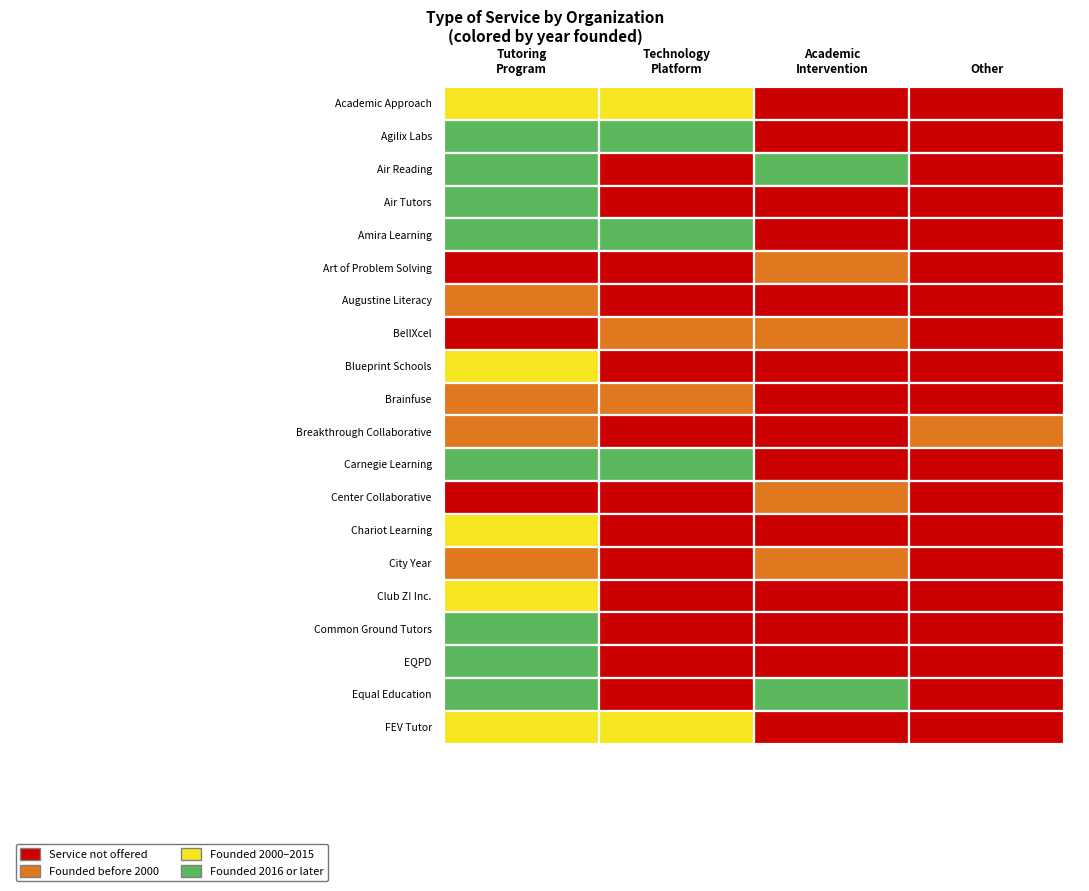

How many data points in Agilix Labs are less than 1?

2